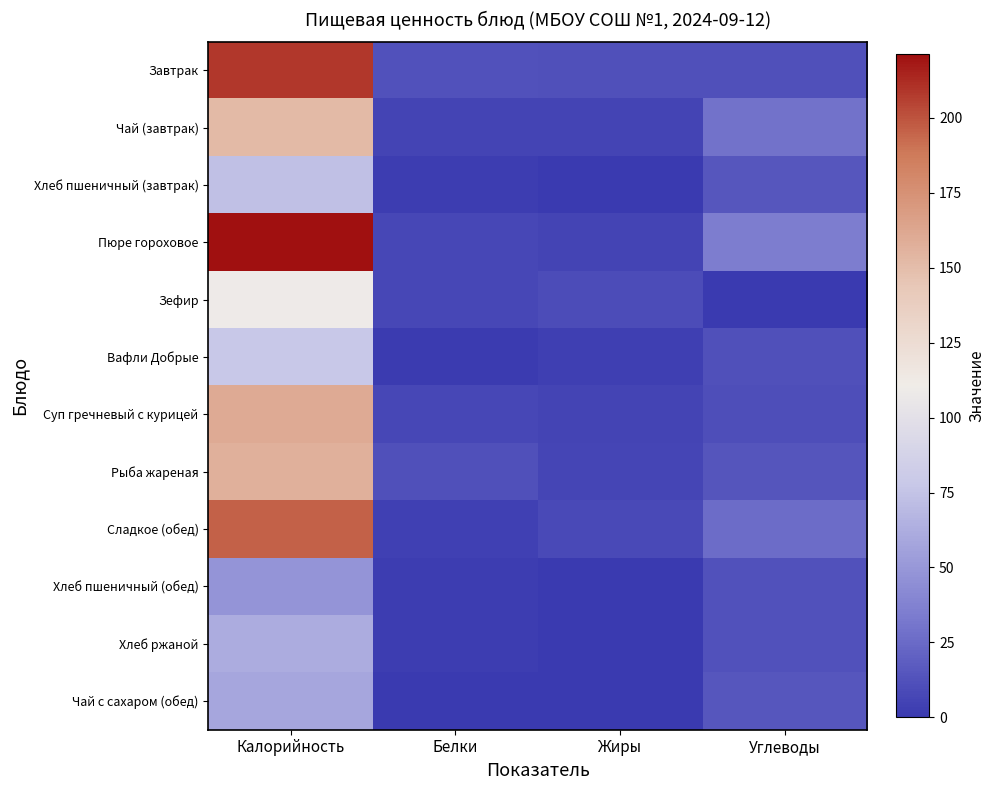

At which category does the chart reach its minimum across all series?

Углеводы